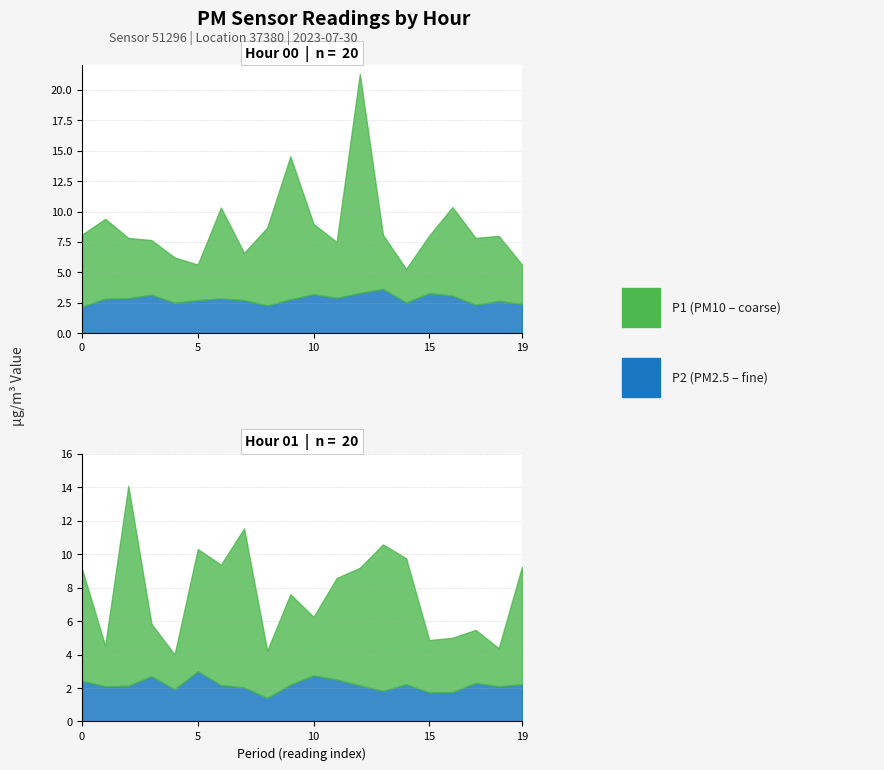

What is the difference between the maximum and second lowest values in the P2 series?

1.4